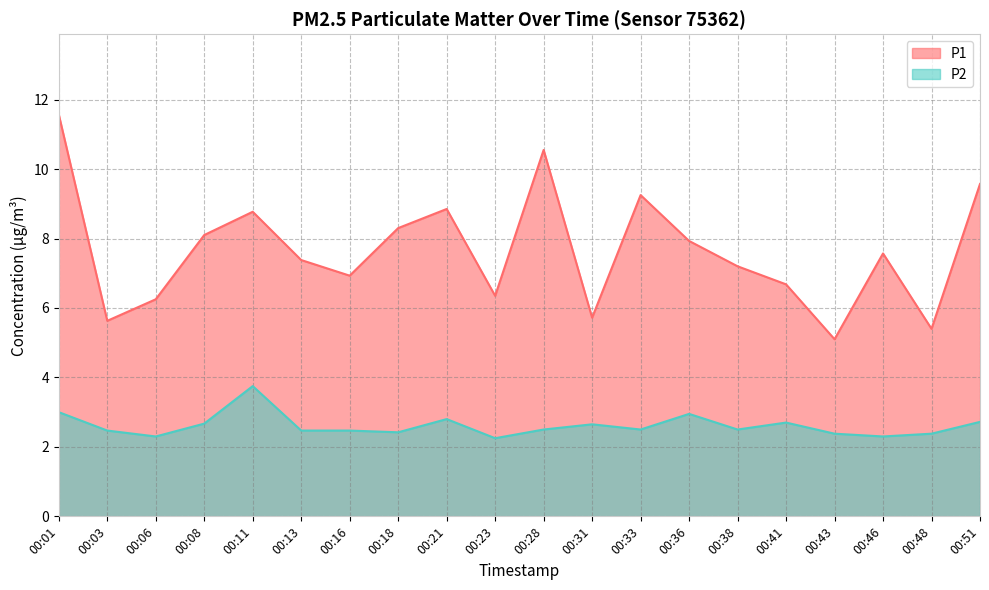

What is the value of the P2 point at the 15th from the left?

2.5